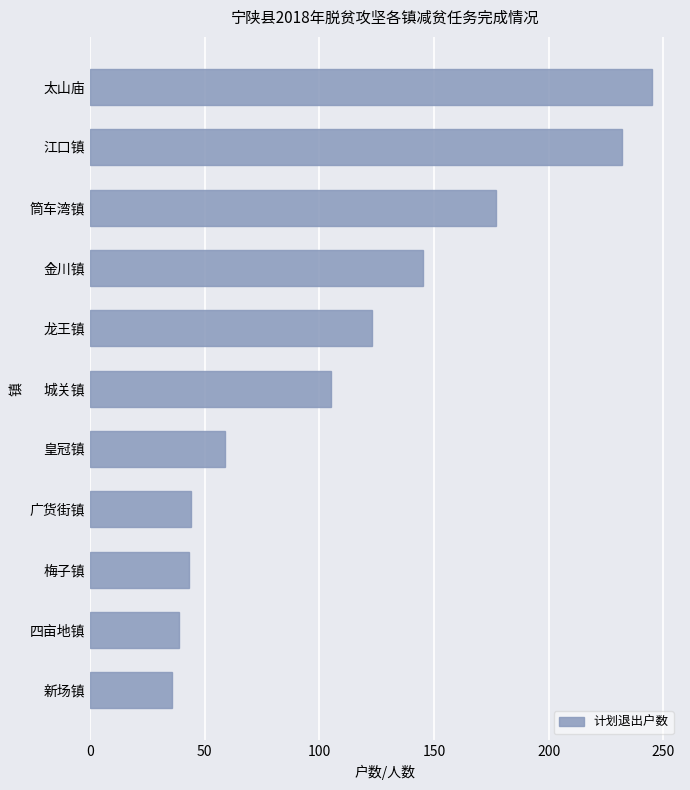

Are the bars horizontal?

Yes